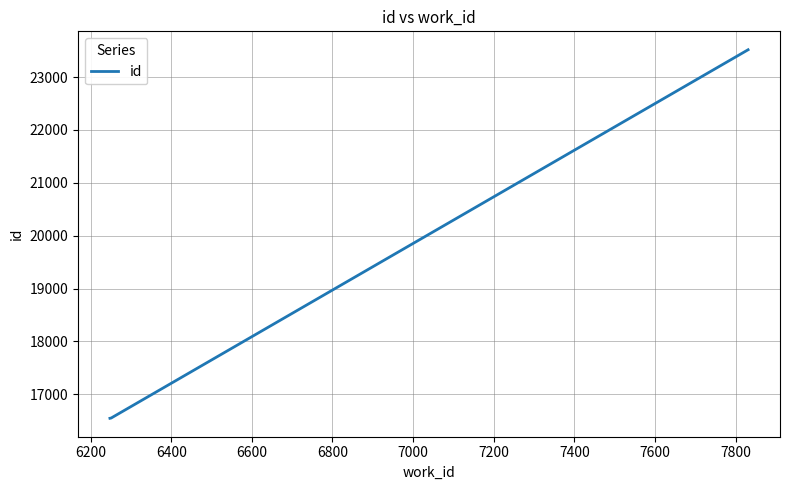

What is the sum of all values?

56615